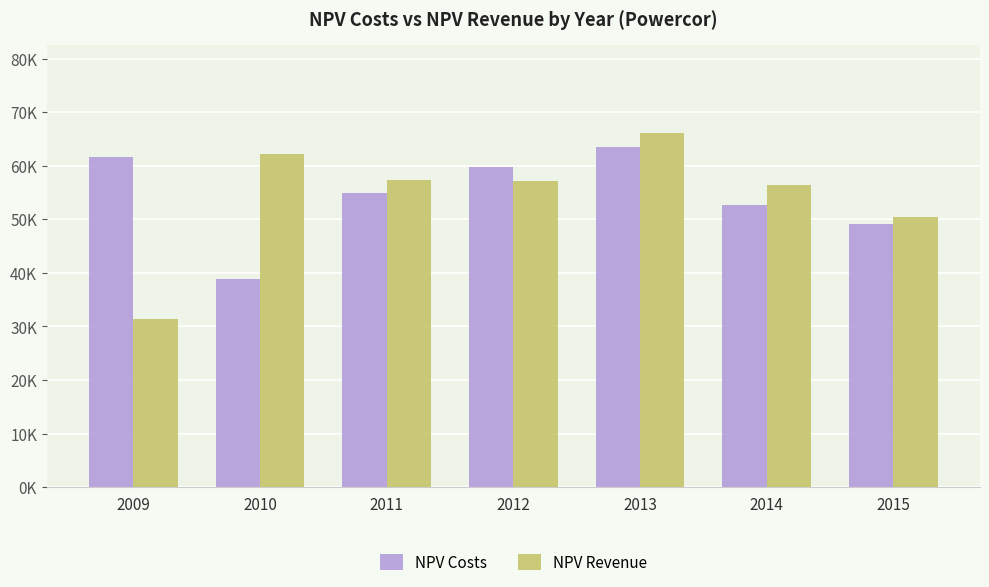

Which has a higher value, 2012 or 2014?

2012